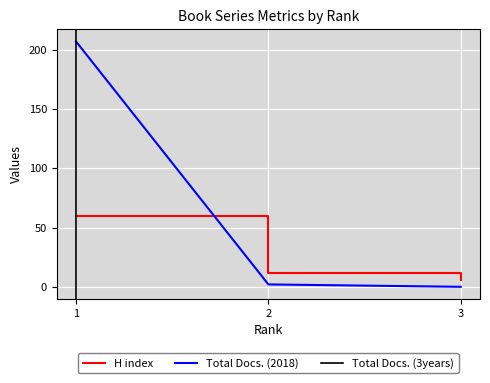

Which series has the largest range (max minus min)?

Total Docs. (2018)